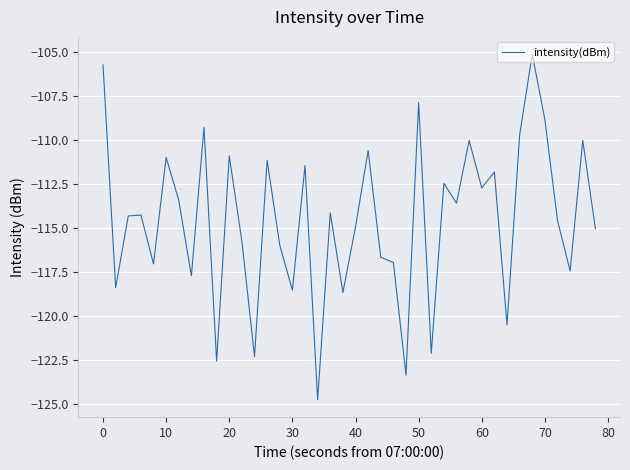

How many distinct data groups are displayed?

1